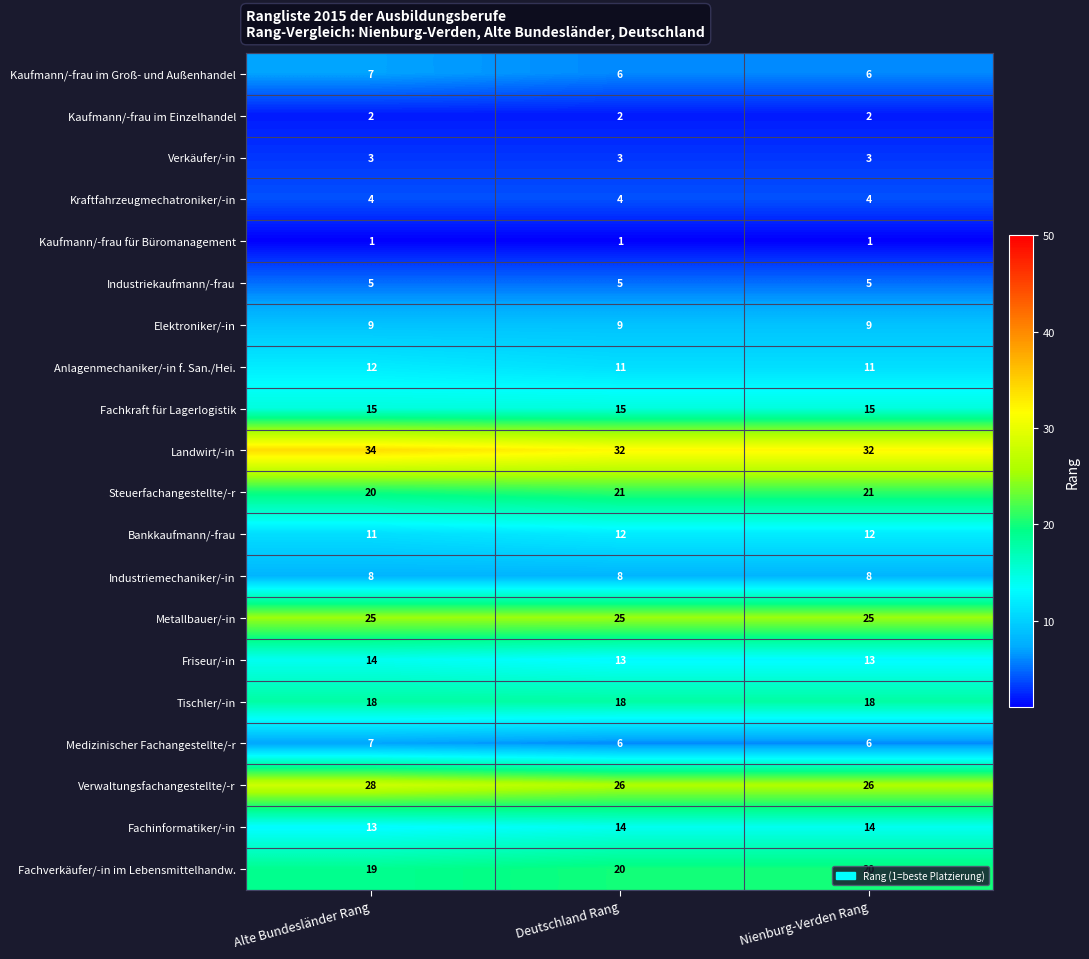

What is the average value of the Friseur/-in series?

13